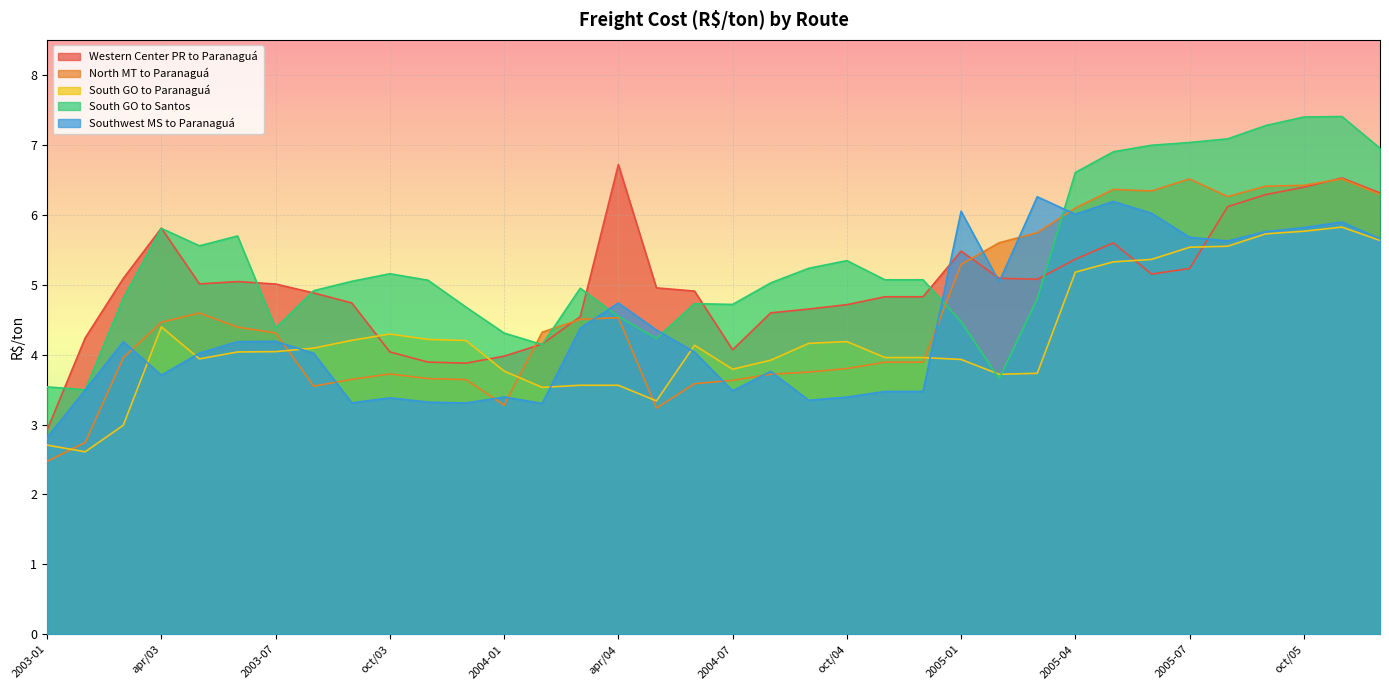

Reading left to right, transcribe all the data shown in this chart.

Western Center PR to Paranaguá: 2.9	4.2	5.1	5.8	5.0	5.0	5.0	4.9	4.7	4.0	3.9	3.9	4.0	4.2	4.5	6.7	5.0	4.9	4.1	4.6	4.7	4.7	4.8	4.8	5.5	5.1	5.1	5.4	5.6	5.2	5.2	6.1	6.3	6.4	6.5	6.3
North MT to Paranaguá: 2.5	2.7	4.0	4.5	4.6	4.4	4.3	3.5	3.6	3.7	3.7	3.6	3.3	4.3	4.5	4.5	3.2	3.6	3.6	3.7	3.7	3.8	3.9	3.9	5.3	5.6	5.7	6.1	6.4	6.3	6.5	6.3	6.4	6.4	6.5	6.3
South GO to Paranaguá: 2.7	2.6	3.0	4.4	3.9	4.0	4.0	4.1	4.2	4.3	4.2	4.2	3.8	3.5	3.6	3.6	3.3	4.1	3.8	3.9	4.2	4.2	4.0	4.0	3.9	3.7	3.7	5.2	5.3	5.4	5.5	5.5	5.7	5.8	5.8	5.6
South GO to Santos: 3.5	3.5	4.8	5.8	5.6	5.7	4.4	4.9	5.0	5.2	5.1	4.7	4.3	4.1	4.9	4.5	4.2	4.7	4.7	5.0	5.2	5.3	5.1	5.1	4.5	3.7	4.8	6.6	6.9	7.0	7.0	7.1	7.3	7.4	7.4	7.0
Southwest MS to Paranaguá: 2.8	3.5	4.2	3.7	4.0	4.2	4.2	4.0	3.3	3.4	3.3	3.3	3.4	3.3	4.4	4.7	4.4	4.0	3.5	3.8	3.3	3.4	3.5	3.5	6.0	5.0	6.3	6.0	6.2	6.0	5.7	5.6	5.8	5.8	5.9	5.7